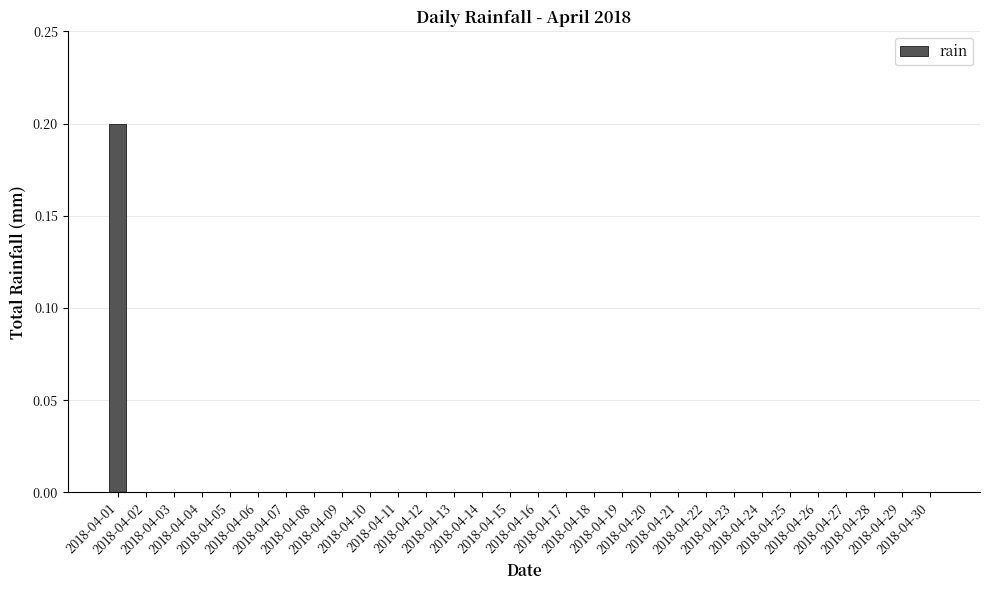

The chart shows a value of -0.1 at 2018-04-10. True or false?

False